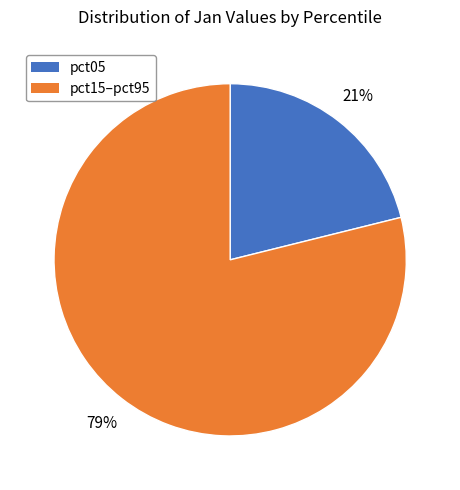

To the nearest percent, what is the difference between the largest and smallest slice percentages?

58%